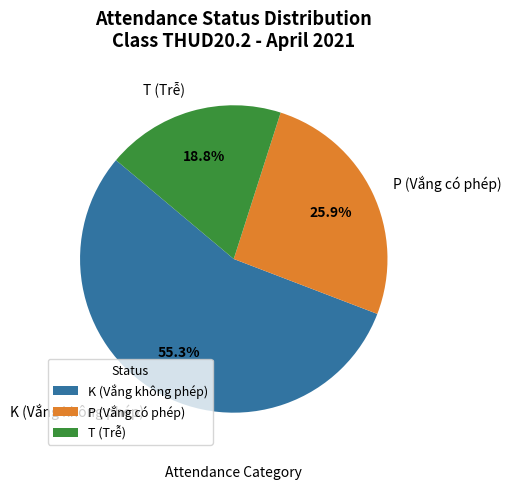

What percentage do P (Vắng có phép) and T (Trễ) together represent?

44.7%